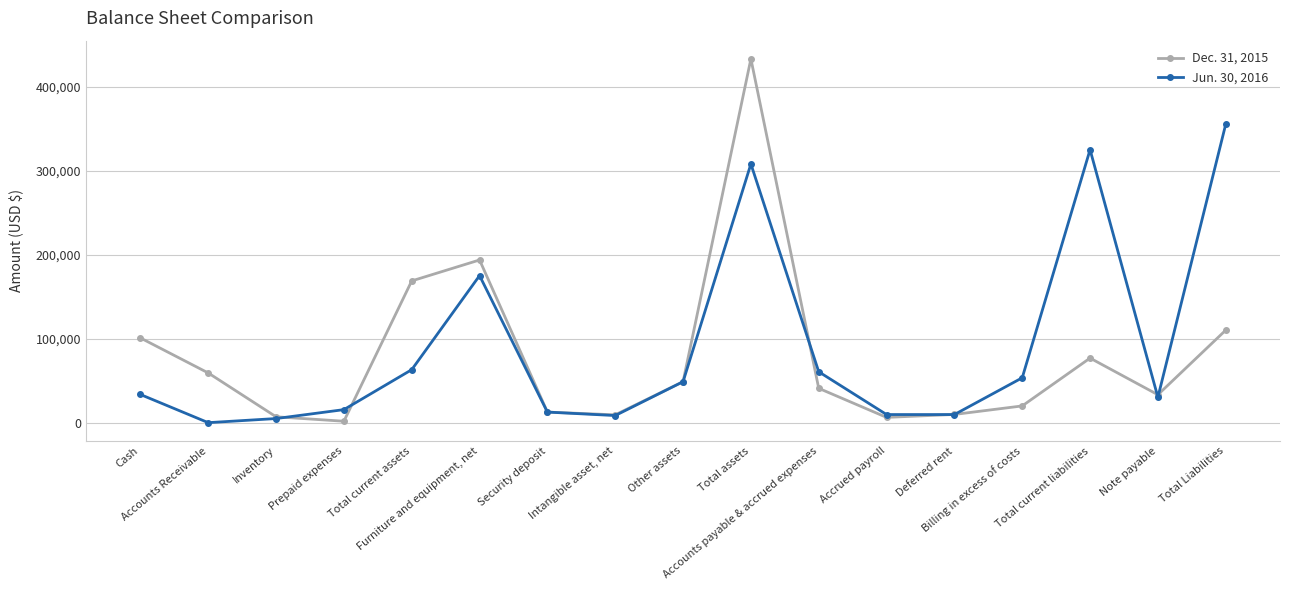

What is the label of the 8th point from the right?

Total assets